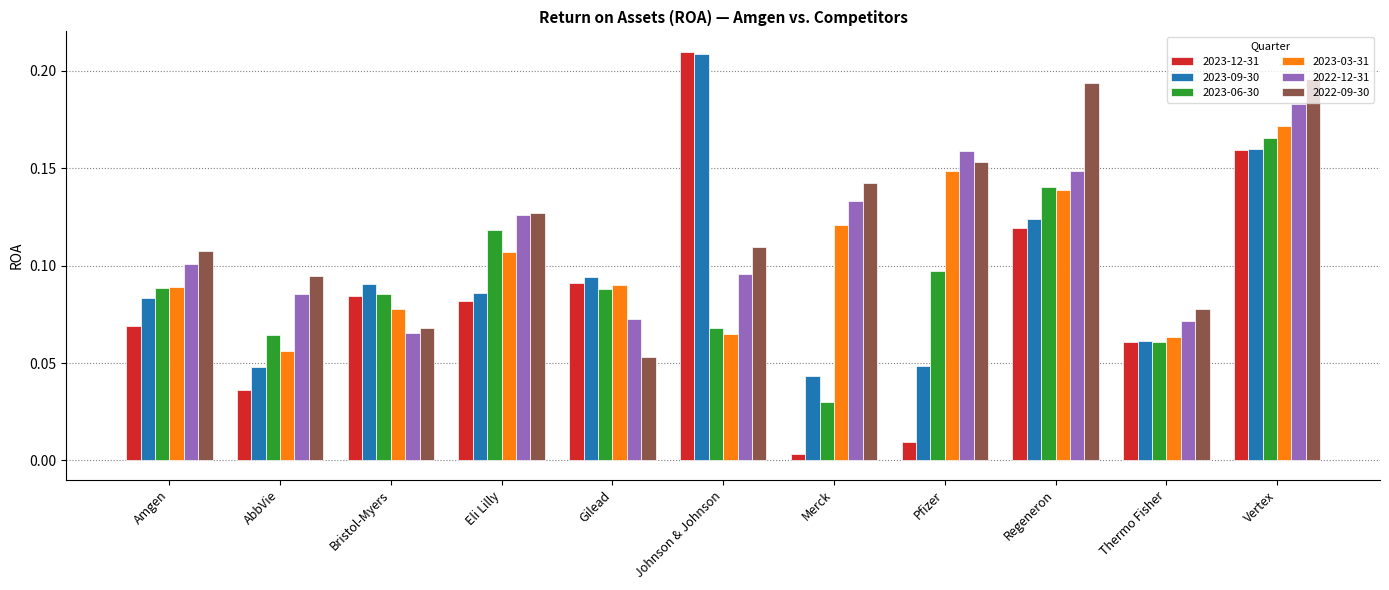

Between Eli Lilly and Regeneron, which series saw the biggest shift?

2022-09-30